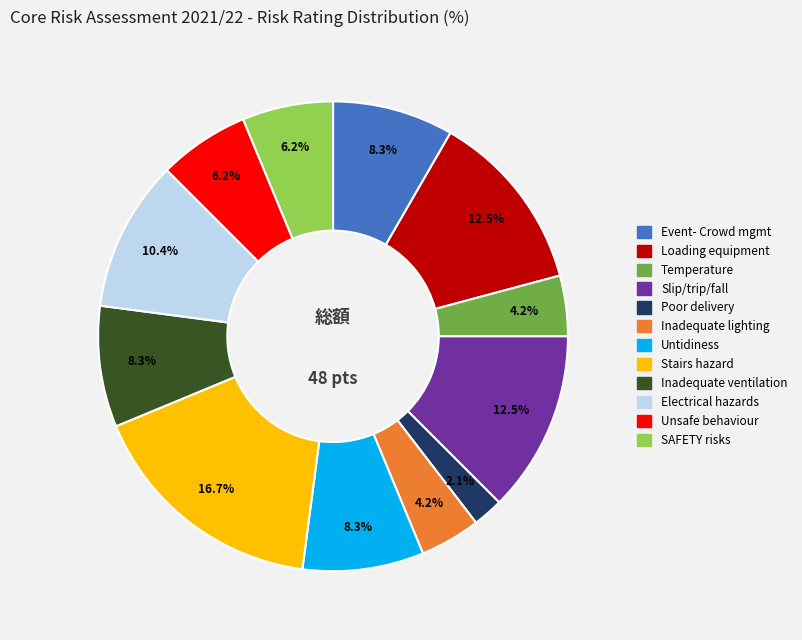

Is there any slice that represents more than half of the pie?

No